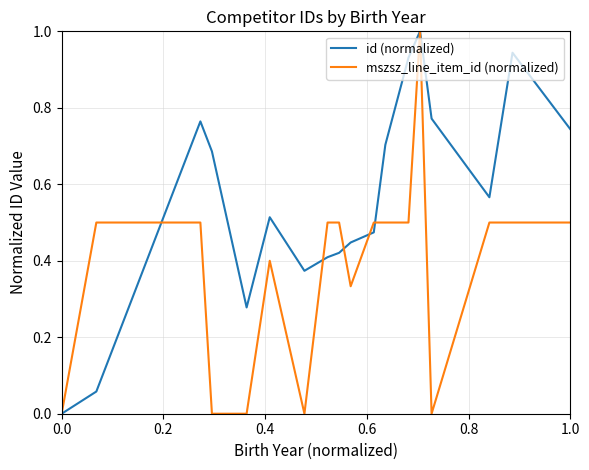

List the series in order of their overall mean, highest first.

id (normalized), mszsz_line_item_id (normalized)